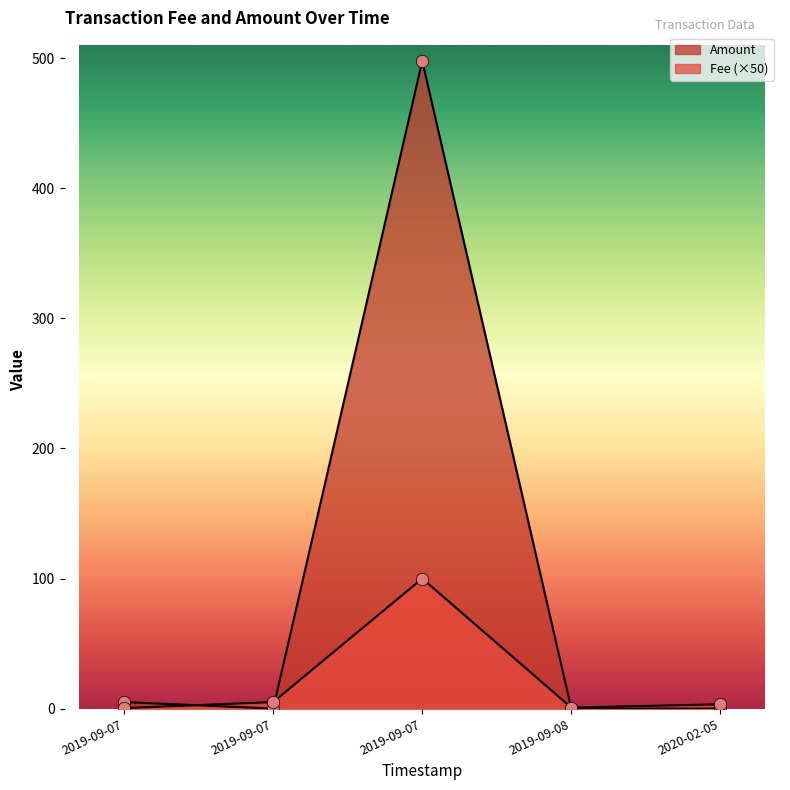

At how many categories does at least one series exceed 39?

1